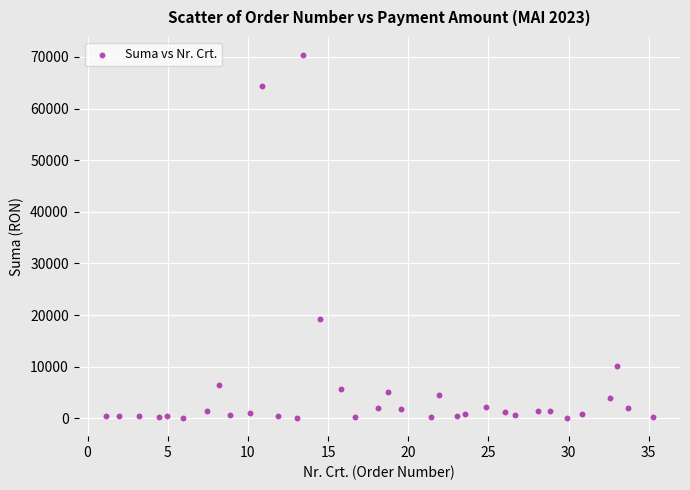

What Y value in the scatter plot is closest to 35216?

19229.7